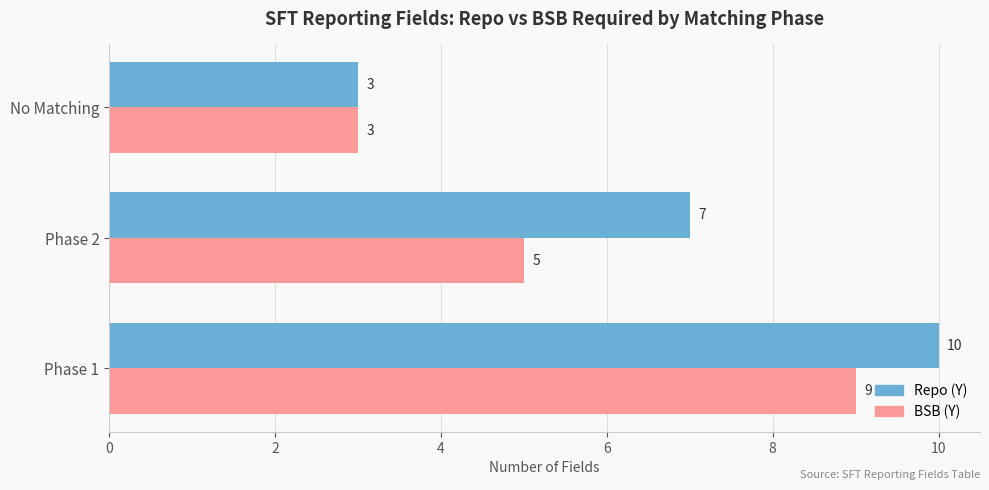

Which series has the widest spread of values?

Repo (Y)